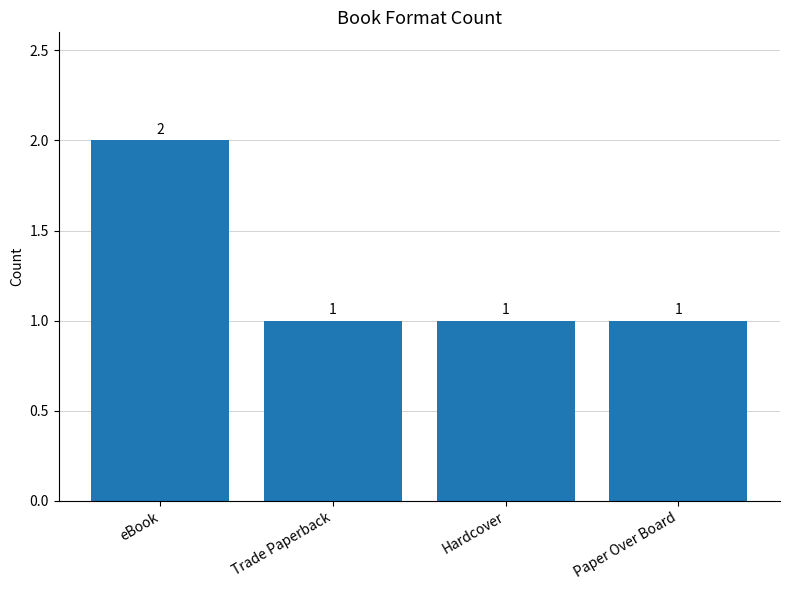

Count the number of data series in this chart.

1